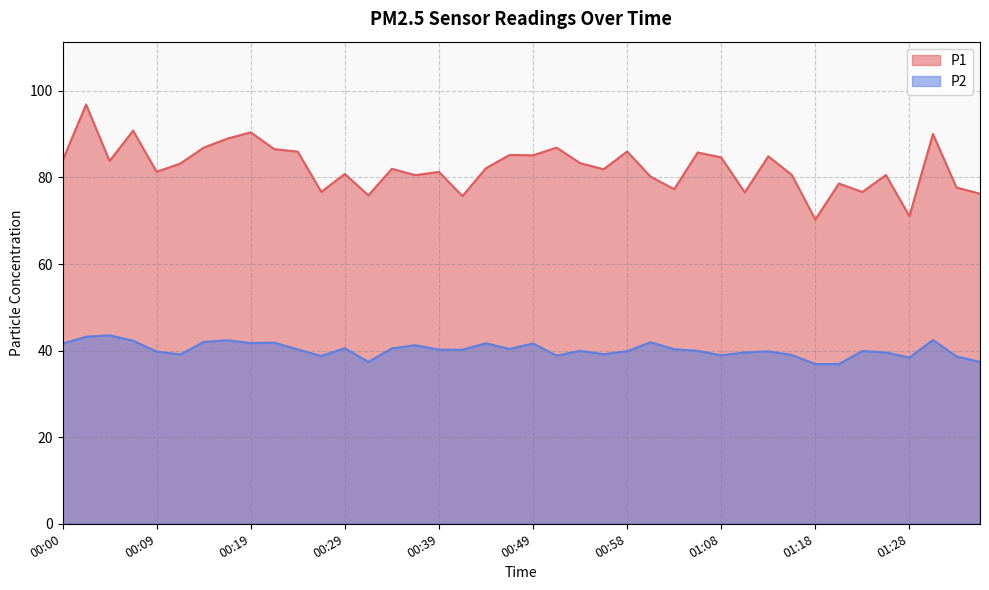

What is the difference between the maximum and minimum values in the P2 series?

6.6